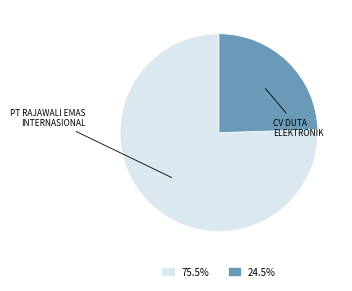

Is there a majority slice in this chart?

Yes